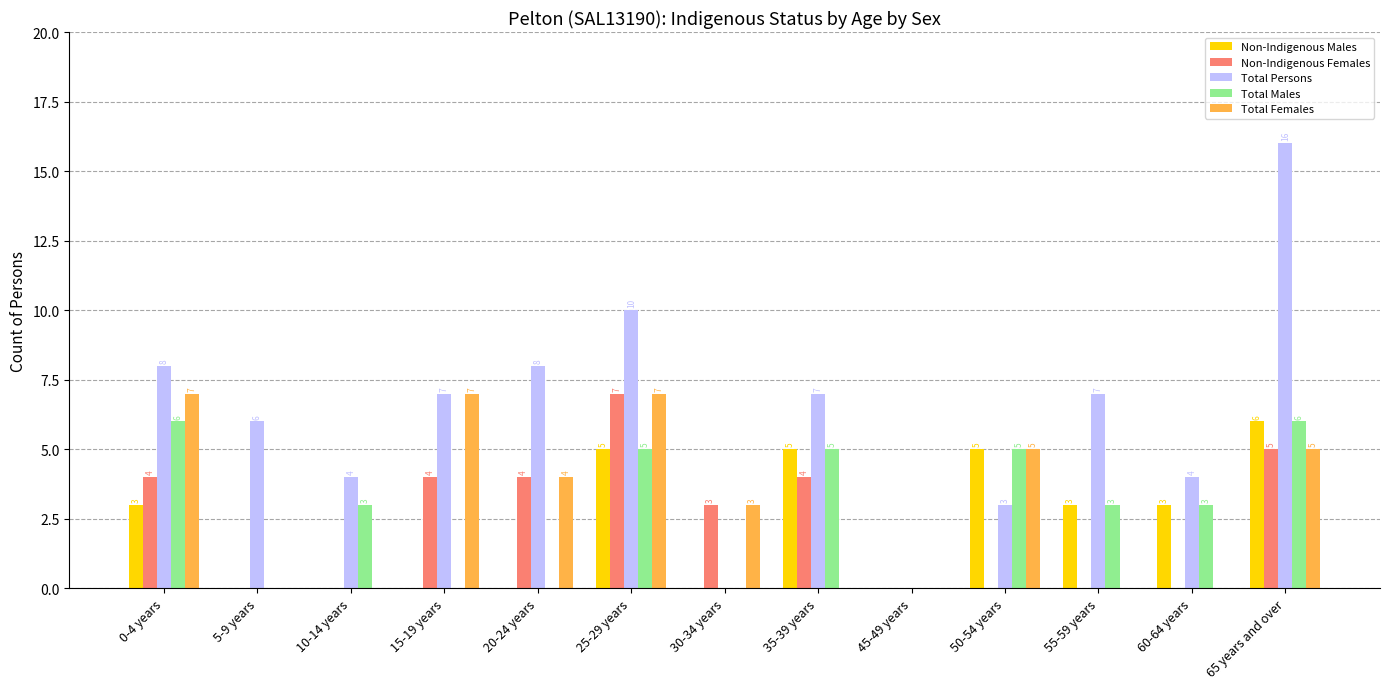

Reading right to left, transcribe all the data shown in this chart.

Non-Indigenous Males: 65 years and over=6	60-64 years=3	55-59 years=3	50-54 years=5	45-49 years=0	35-39 years=5	30-34 years=0	25-29 years=5	20-24 years=0	15-19 years=0	10-14 years=0	5-9 years=0	0-4 years=3
Non-Indigenous Females: 65 years and over=5	60-64 years=0	55-59 years=0	50-54 years=0	45-49 years=0	35-39 years=4	30-34 years=3	25-29 years=7	20-24 years=4	15-19 years=4	10-14 years=0	5-9 years=0	0-4 years=4
Total Persons: 65 years and over=16	60-64 years=4	55-59 years=7	50-54 years=3	45-49 years=0	35-39 years=7	30-34 years=0	25-29 years=10	20-24 years=8	15-19 years=7	10-14 years=4	5-9 years=6	0-4 years=8
Total Males: 65 years and over=6	60-64 years=3	55-59 years=3	50-54 years=5	45-49 years=0	35-39 years=5	30-34 years=0	25-29 years=5	20-24 years=0	15-19 years=0	10-14 years=3	5-9 years=0	0-4 years=6
Total Females: 65 years and over=5	60-64 years=0	55-59 years=0	50-54 years=5	45-49 years=0	35-39 years=0	30-34 years=3	25-29 years=7	20-24 years=4	15-19 years=7	10-14 years=0	5-9 years=0	0-4 years=7